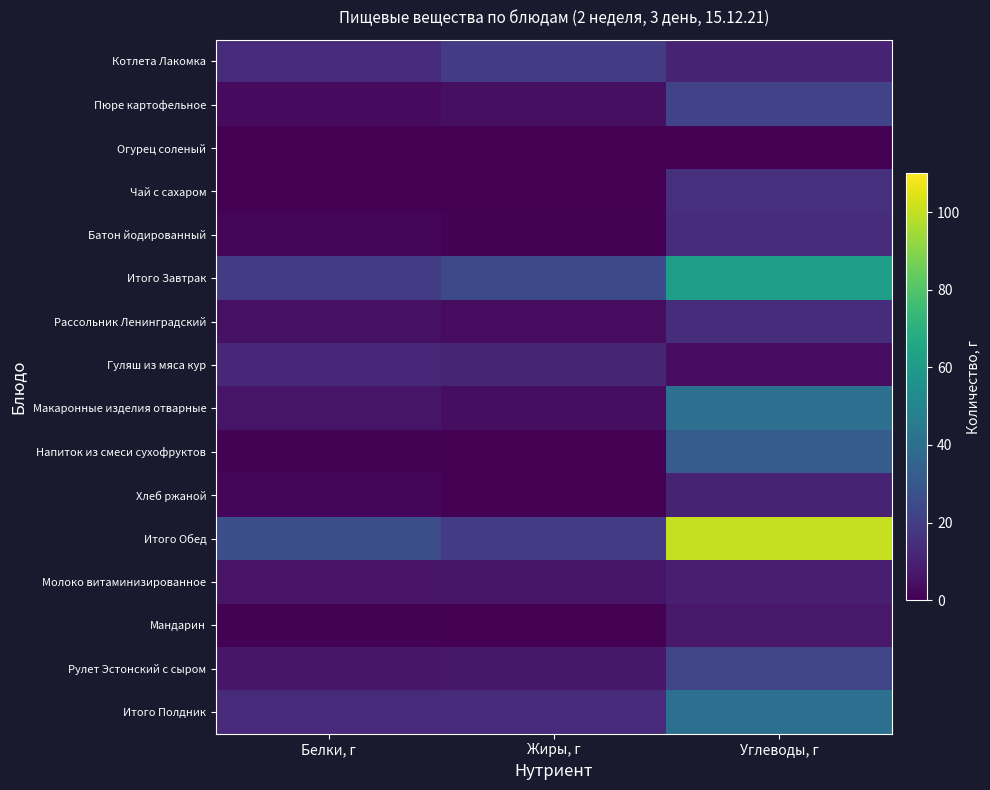

Reading right to left, extract all data points from this chart.

Котлета Лакомка: Углеводы, г=10.4	Жиры, г=19.3	Белки, г=13.6
Пюре картофельное: Углеводы, г=22.0	Жиры, г=4.4	Белки, г=3.3
Огурец соленый: Углеводы, г=0.4	Жиры, г=0.0	Белки, г=0.2
Чай с сахаром: Углеводы, г=15.0	Жиры, г=0.0	Белки, г=0.1
Батон йодированный: Углеводы, г=13.9	Жиры, г=0.8	Белки, г=2.0
Итого Завтрак: Углеводы, г=61.7	Жиры, г=24.5	Белки, г=19.2
Рассольник Ленинградский: Углеводы, г=14.2	Жиры, г=3.5	Белки, г=5.1
Гуляш из мяса кур: Углеводы, г=3.6	Жиры, г=11.4	Белки, г=12.5
Макаронные изделия отварные: Углеводы, г=40.1	Жиры, г=4.0	Белки, г=6.2
Напиток из смеси сухофруктов: Углеводы, г=32.0	Жиры, г=0.0	Белки, г=0.6
Хлеб ржаной: Углеводы, г=10.4	Жиры, г=0.4	Белки, г=2.0
Итого Обед: Углеводы, г=100.3	Жиры, г=19.3	Белки, г=26.4
Молоко витаминизированное: Углеводы, г=9.4	Жиры, г=6.4	Белки, г=5.8
Мандарин: Углеводы, г=7.5	Жиры, г=0.2	Белки, г=0.8
Рулет Эстонский с сыром: Углеводы, г=23.2	Жиры, г=7.1	Белки, г=6.6
Итого Полдник: Углеводы, г=40.1	Жиры, г=13.7	Белки, г=13.2